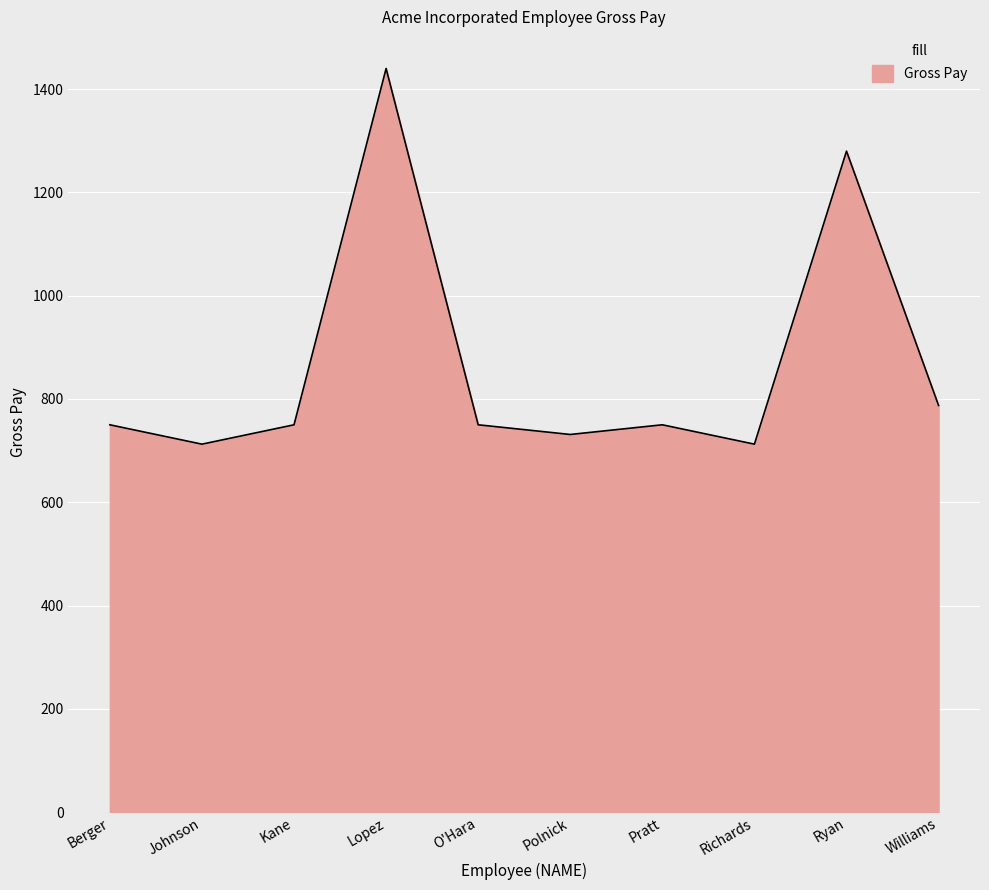

What is the ratio of the value at Berger to the value at Kane?

1.0